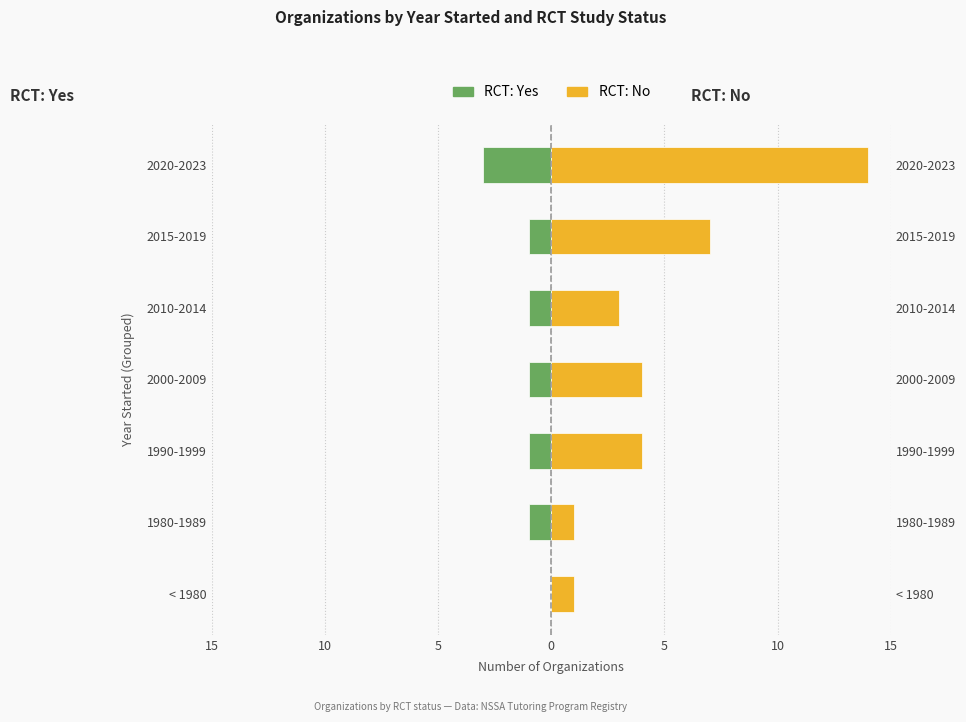

How many bars are there in each group?

2